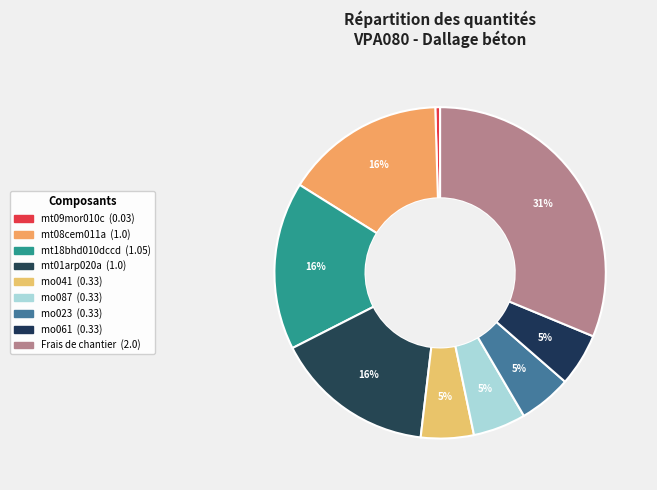

How many slices are in this pie chart?

9